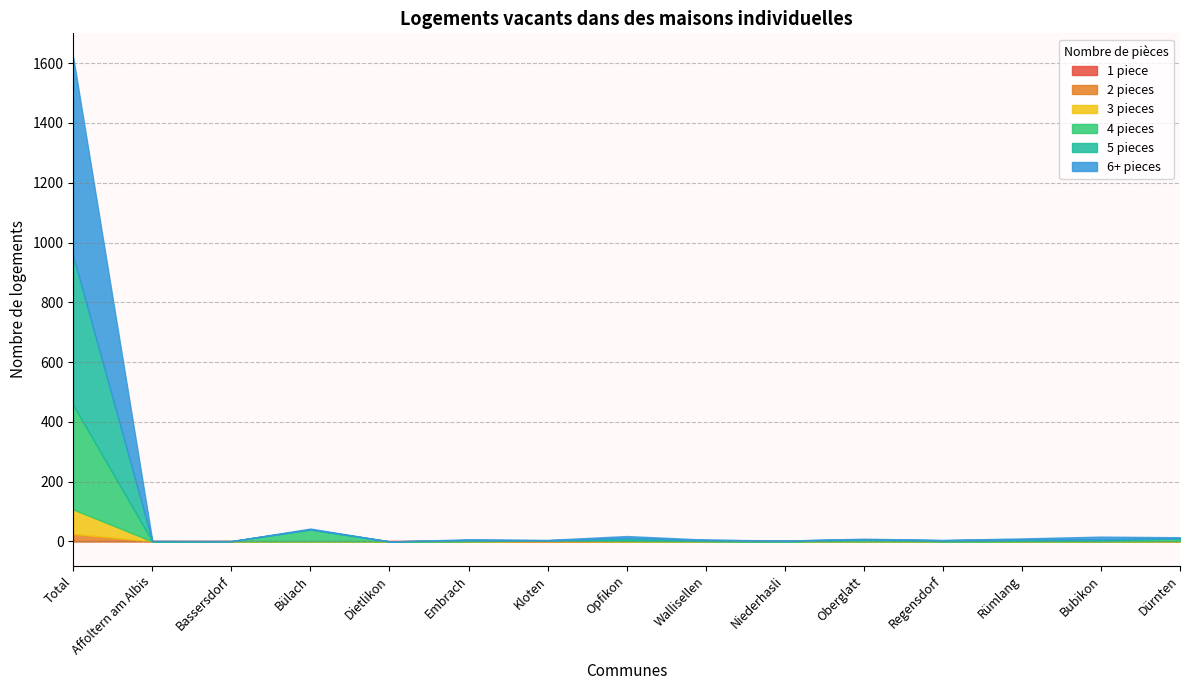

What is the label of the 9th point from the right?

Kloten